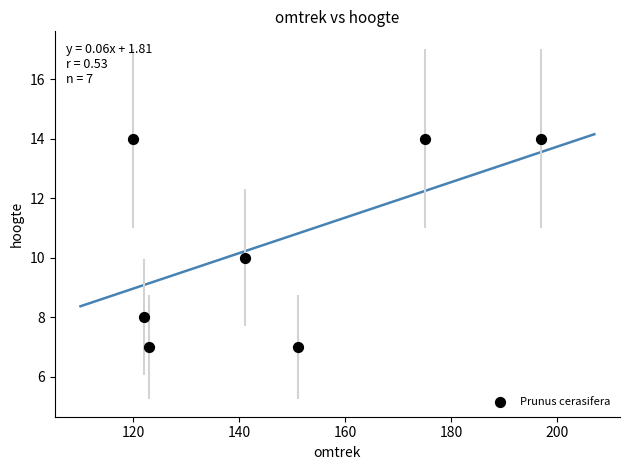

What is the range of X values (max minus min)?

77